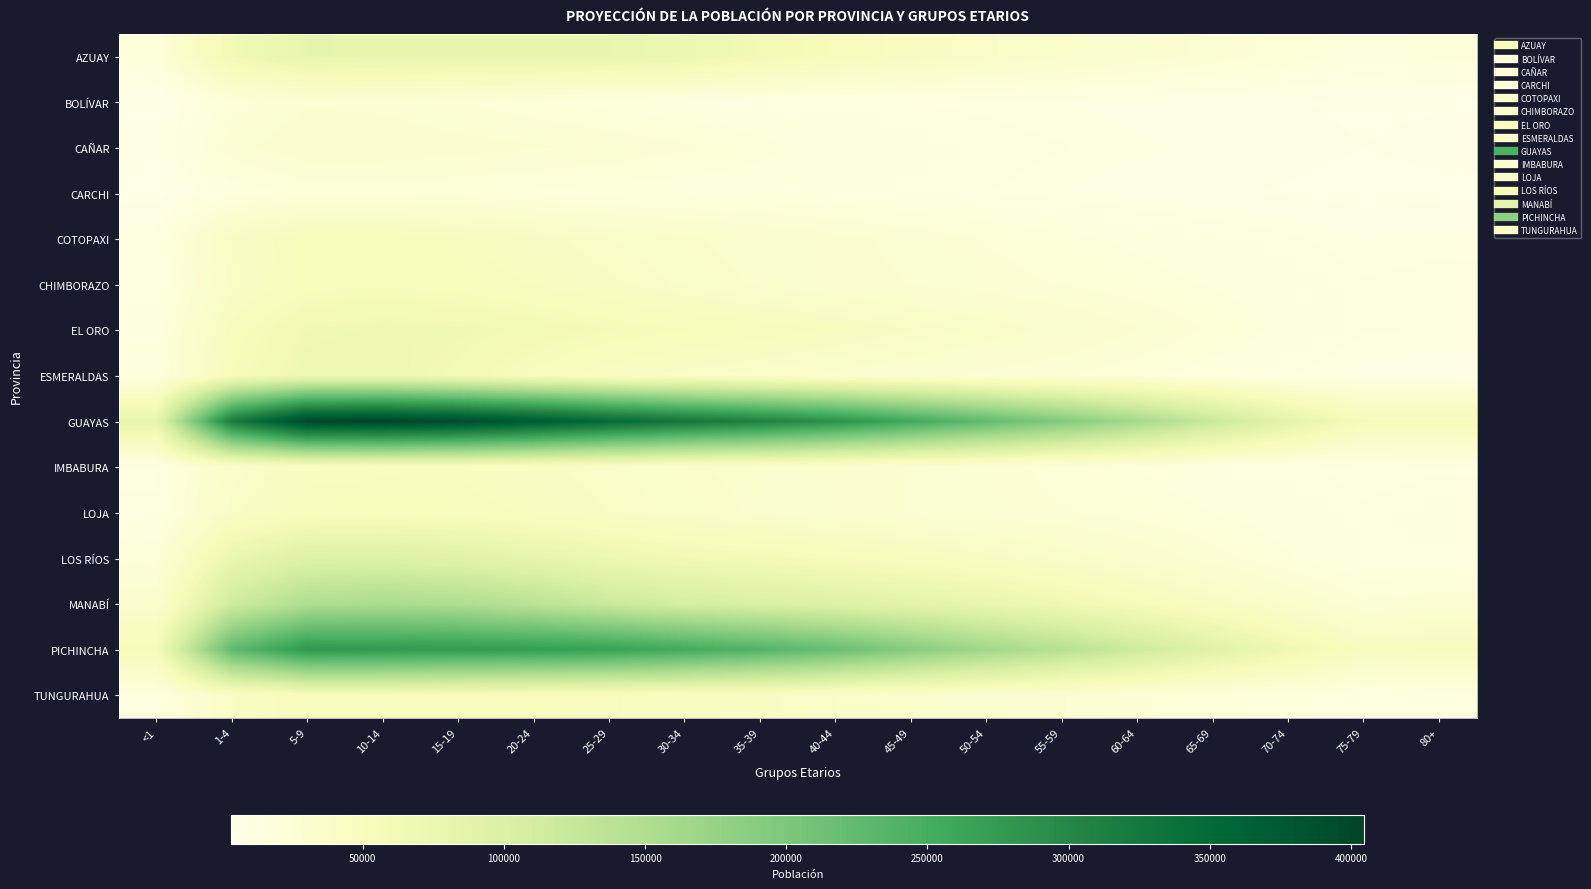

Reading left to right, what are all the values shown in this chart?

AZUAY: <1=15800	1-4=63446	5-9=80520	10-14=79255	15-19=79071	20-24=80034	25-29=78511	30-34=71863	35-39=62346	40-44=52451	45-49=44289	50-54=38514	55-59=33703	60-64=28590	65-69=23386	70-74=18619	75-79=13953	80+=17043
BOLÍVAR: <1=4292	1-4=18425	5-9=24452	10-14=23800	15-19=20923	20-24=17333	25-29=14198	30-34=12373	35-39=11205	40-44=10272	45-49=9489	50-54=8788	55-59=7933	60-64=6882	65-69=5888	70-74=5096	75-79=4066	80+=4518
CAÑAR: <1=5551	1-4=23032	5-9=29485	10-14=28736	15-19=27102	20-24=25791	25-29=24049	30-34=21022	35-39=17315	40-44=14217	45-49=12179	50-54=10830	55-59=9672	60-64=8405	65-69=7181	70-74=6114	75-79=4862	80+=5853
CARCHI: <1=3236	1-4=13192	5-9=17044	10-14=17574	15-19=17041	20-24=15396	25-29=13905	30-34=13235	35-39=12588	40-44=11656	45-49=10707	50-54=9594	55-59=8092	60-64=6529	65-69=5331	70-74=4424	75-79=3435	80+=3890
COTOPAXI: <1=10304	1-4=41358	5-9=52174	10-14=51614	15-19=47705	20-24=42660	25-29=37826	30-34=33851	35-39=30388	40-44=26840	45-49=23300	50-54=20099	55-59=17277	60-64=14606	65-69=12206	70-74=10100	75-79=7812	80+=8596
CHIMBORAZO: <1=9762	1-4=39510	5-9=51258	10-14=52654	15-19=50526	20-24=46858	25-29=41976	30-34=36771	35-39=32127	40-44=28192	45-49=25020	50-54=22575	55-59=20260	60-64=17841	65-69=15412	70-74=12857	75-79=9787	80+=10618
EL ORO: <1=12464	1-4=49980	5-9=64564	10-14=66818	15-19=65473	20-24=61373	25-29=57022	30-34=53742	35-39=50605	40-44=46160	45-49=41081	50-54=36181	55-59=31062	60-64=25374	65-69=19633	70-74=14384	75-79=9727	80+=10108
ESMERALDAS: <1=13211	1-4=53529	5-9=68484	10-14=68217	15-19=61592	20-24=52009	25-29=43843	30-34=38917	35-39=35491	40-44=31465	45-49=27277	50-54=23828	55-59=20676	60-64=17179	65-69=13333	70-74=9665	75-79=6440	80+=5927
GUAYAS: <1=79528	1-4=317607	5-9=401063	10-14=404765	15-19=393198	20-24=373271	25-29=348362	30-34=325838	35-39=308666	40-44=286129	45-49=255367	50-54=224339	55-59=194176	60-64=159616	65-69=121380	70-74=84984	75-79=54421	80+=54724
IMBABURA: <1=8963	1-4=35615	5-9=44771	10-14=46040	15-19=46040	20-24=42447	25-29=37842	30-34=34089	35-39=30899	40-44=27694	45-49=24840	50-54=22216	55-59=19144	60-64=15742	65-69=12829	70-74=10424	75-79=7877	80+=8785
LOJA: <1=9923	1-4=39700	5-9=50056	10-14=50557	15-19=49754	20-24=46268	25-29=41031	30-34=36118	35-39=32027	40-44=28129	45-49=24831	50-54=22614	55-59=20750	60-64=18396	65-69=15666	70-74=12921	75-79=10038	80+=12375
LOS RÍOS: <1=18819	1-4=74893	5-9=94398	10-14=95535	15-19=90285	20-24=80784	25-29=70912	30-34=63522	35-39=59014	40-44=54671	45-49=49211	50-54=43020	55-59=36435	60-64=29447	65-69=22602	70-74=16399	75-79=10975	80+=10841
MANABÍ: <1=28577	1-4=115815	5-9=150056	10-14=154877	15-19=150874	20-24=137645	25-29=120086	30-34=107410	35-39=100093	40-44=93596	45-49=85968	50-54=76748	55-59=65987	60-64=54595	65-69=43055	70-74=31629	75-79=21456	80+=23612
PICHINCHA: <1=57062	1-4=226357	5-9=279785	10-14=278261	15-19=273840	20-24=272063	25-29=266620	30-34=253215	35-39=238213	40-44=217849	45-49=190220	50-54=164521	55-59=141752	60-64=116834	65-69=90692	70-74=66774	75-79=45740	80+=48435
TUNGURAHUA: <1=10111	1-4=40682	5-9=51728	10-14=52133	15-19=51251	20-24=49465	25-29=47549	30-34=45309	35-39=42014	40-44=37709	45-49=33204	50-54=29233	55-59=25416	60-64=21352	65-69=17458	70-74=14003	75-79=10505	80+=11478